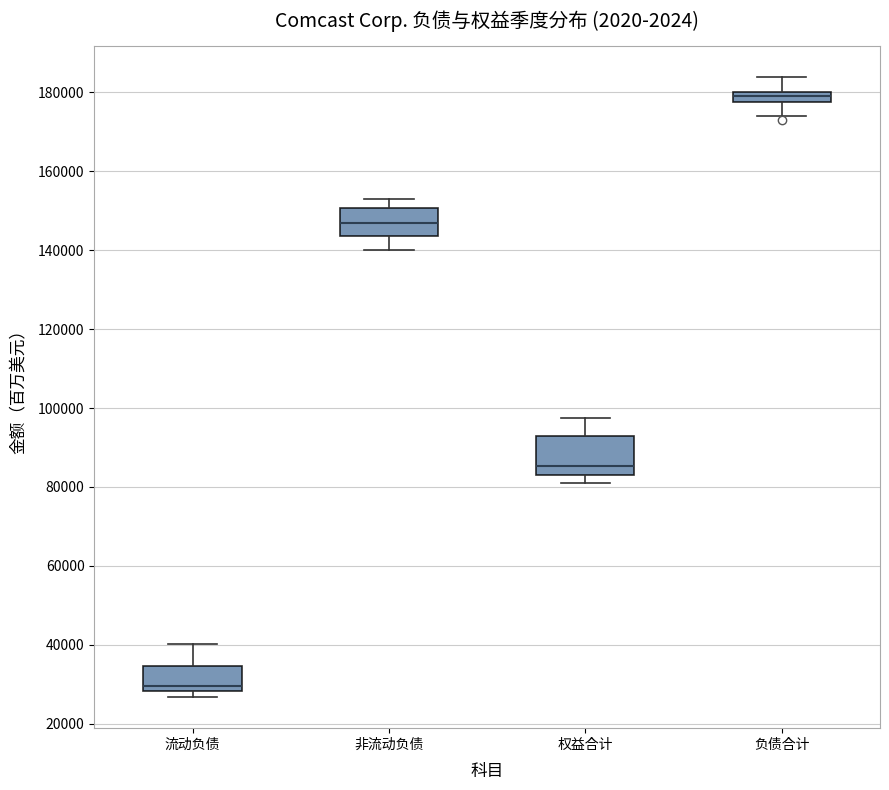

Which box's median line is the lowest?

流动负债